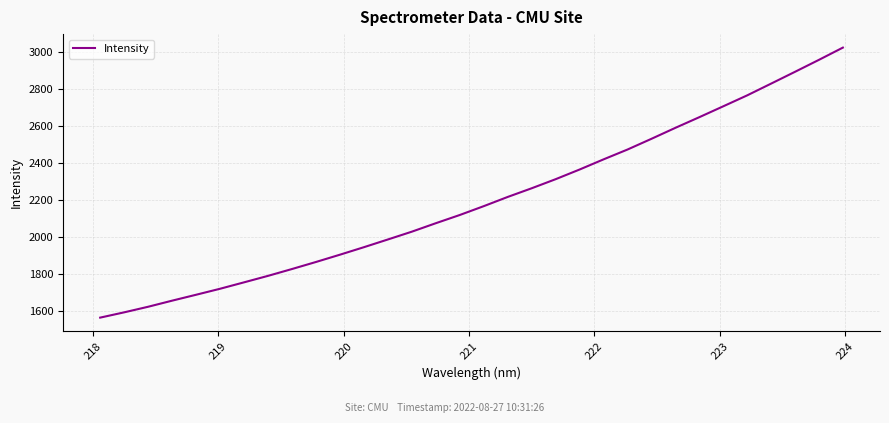

What is the maximum value shown in the chart?

3022.9